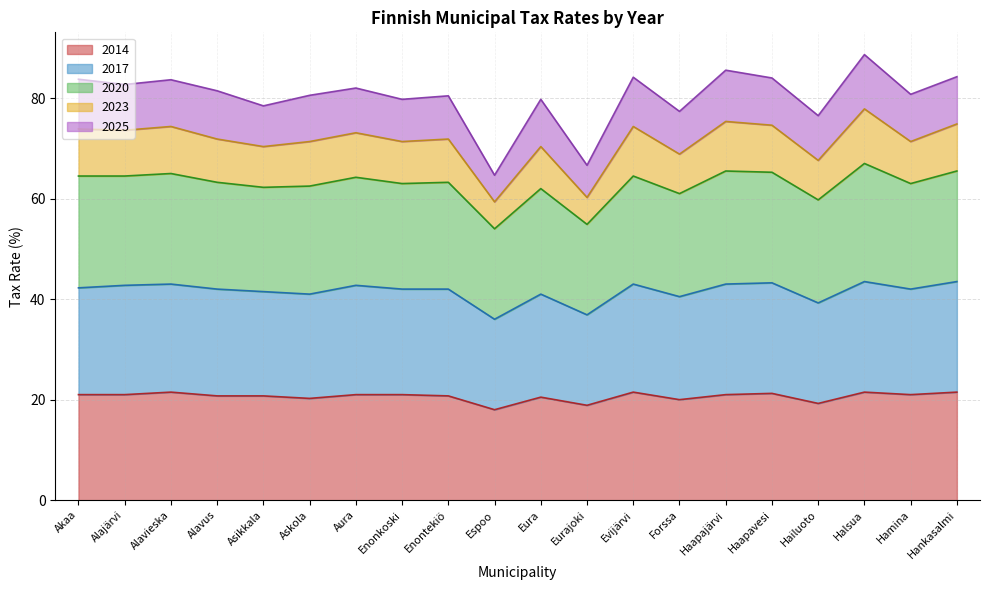

At which label does 2014 first exceed 21?

Alavieska